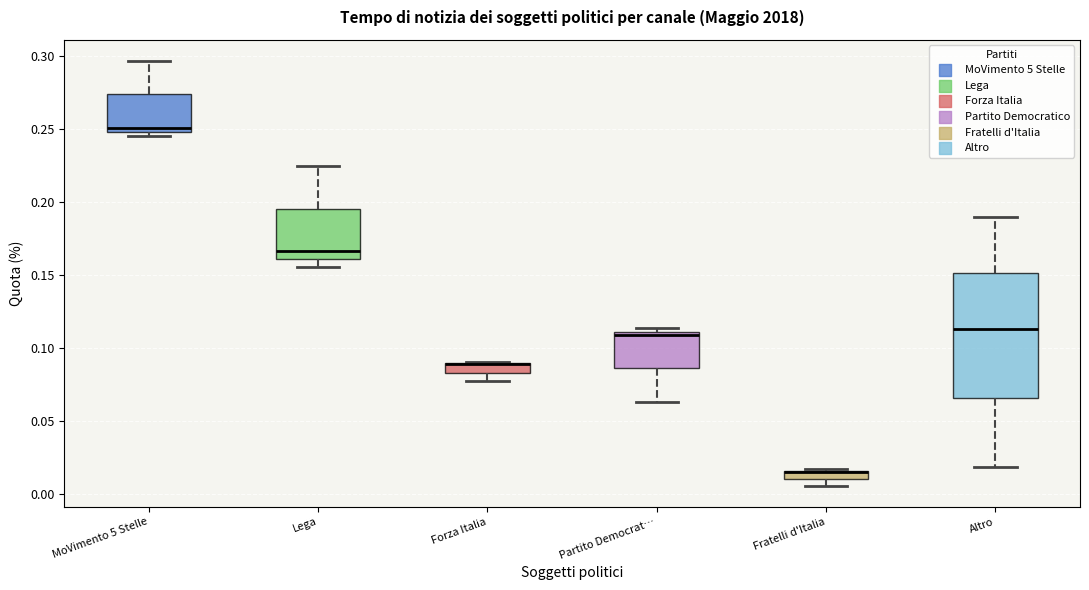

Where does the lower whisker of the box for Partito Democrat… end on the y-axis? The values are not printed on the chart, so give them approximately, as read against the axis.

0.065